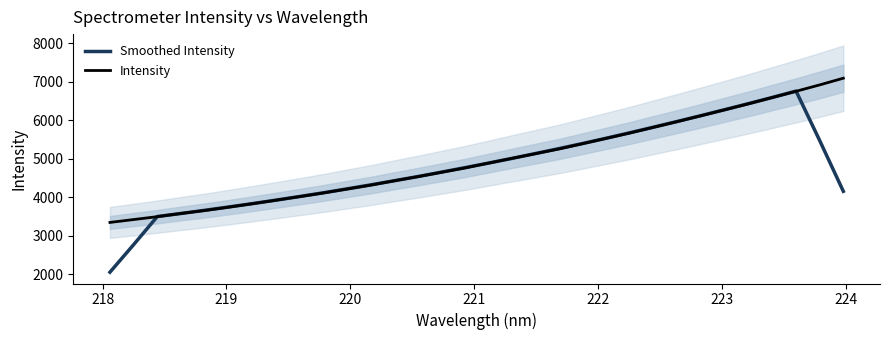

Rank the series by their average value, from highest to lowest.

Intensity, Smoothed Intensity